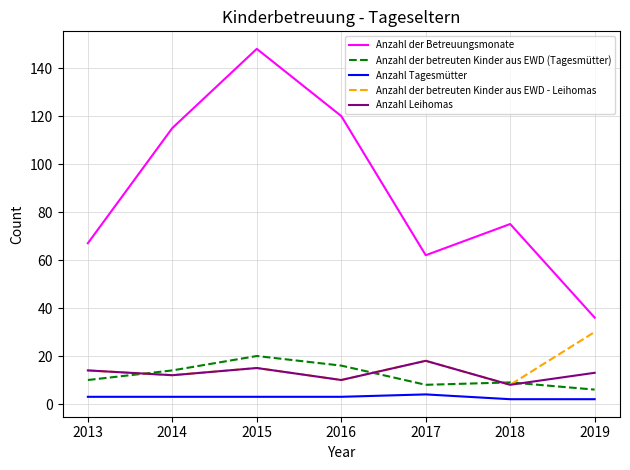

Rank the categories by Anzahl der Betreuungsmonate value from lowest to highest.

2019, 2017, 2013, 2018, 2014, 2016, 2015